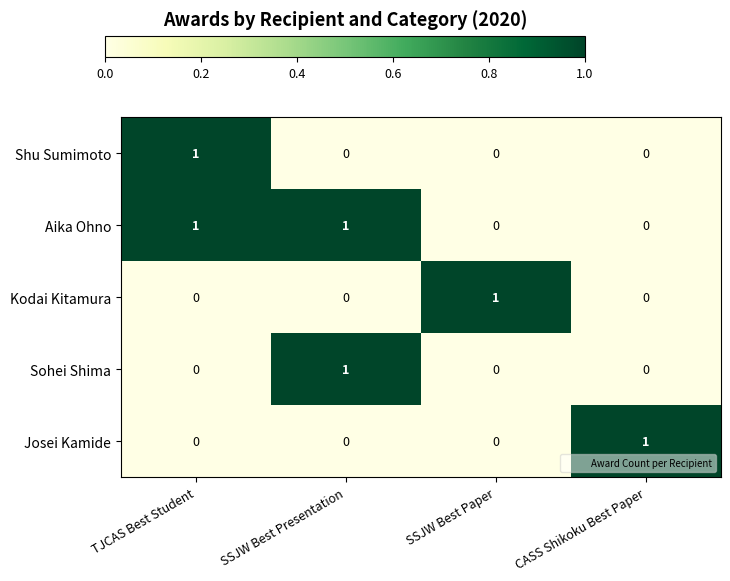

At how many categories does at least one series exceed 0?

4